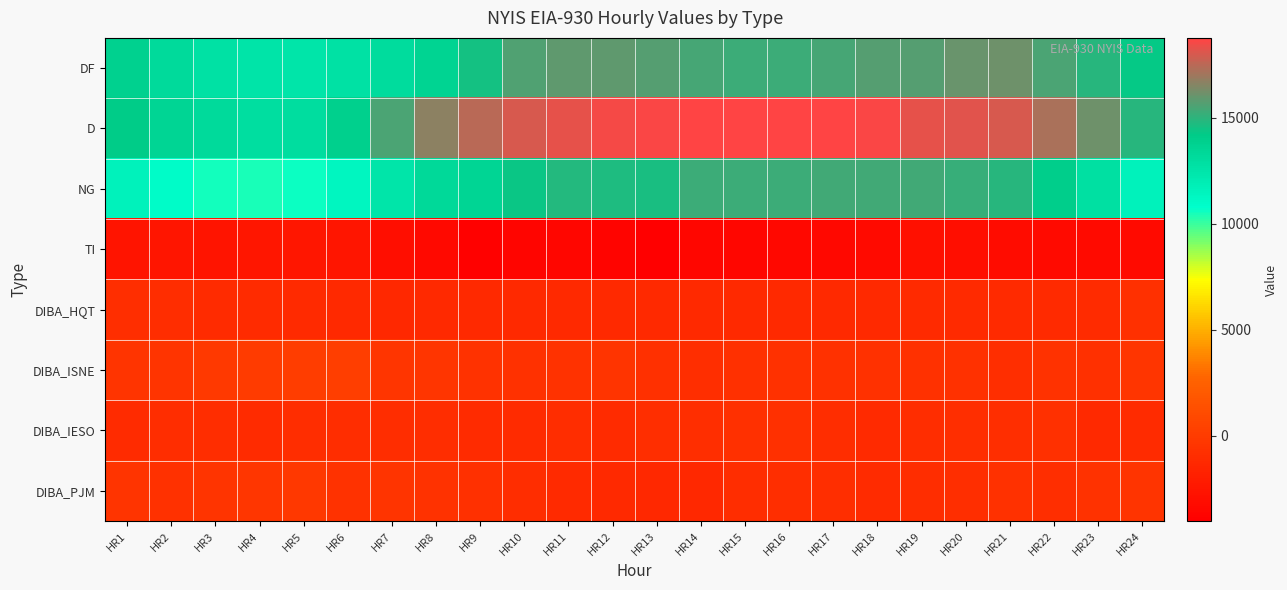

Between HR21 and HR5, which is larger?

HR21